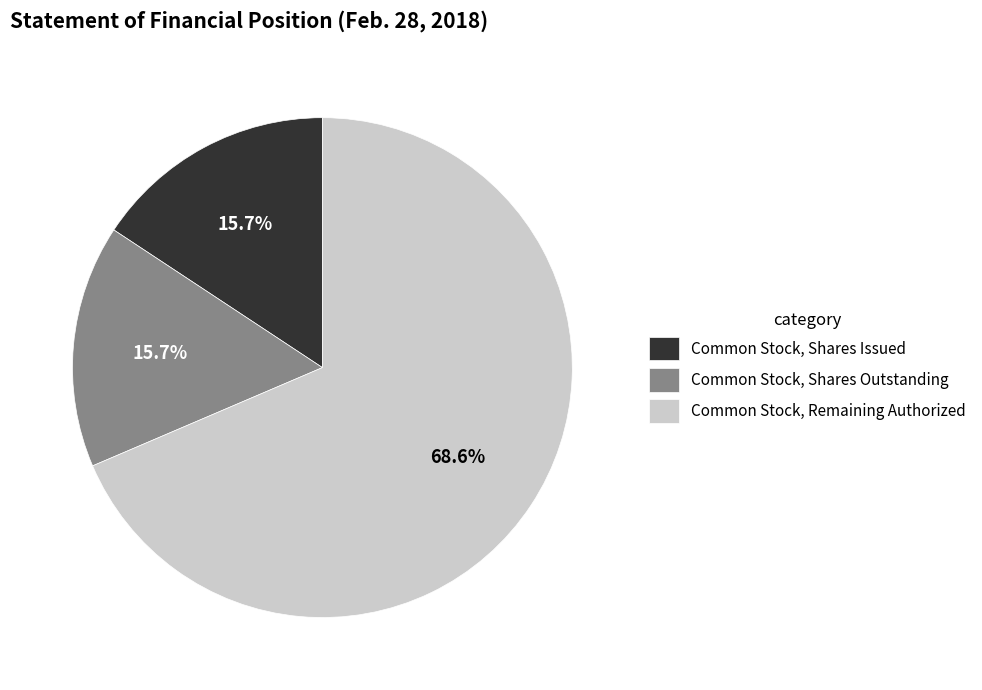

Which slice is the largest?

Common Stock, Remaining Authorized